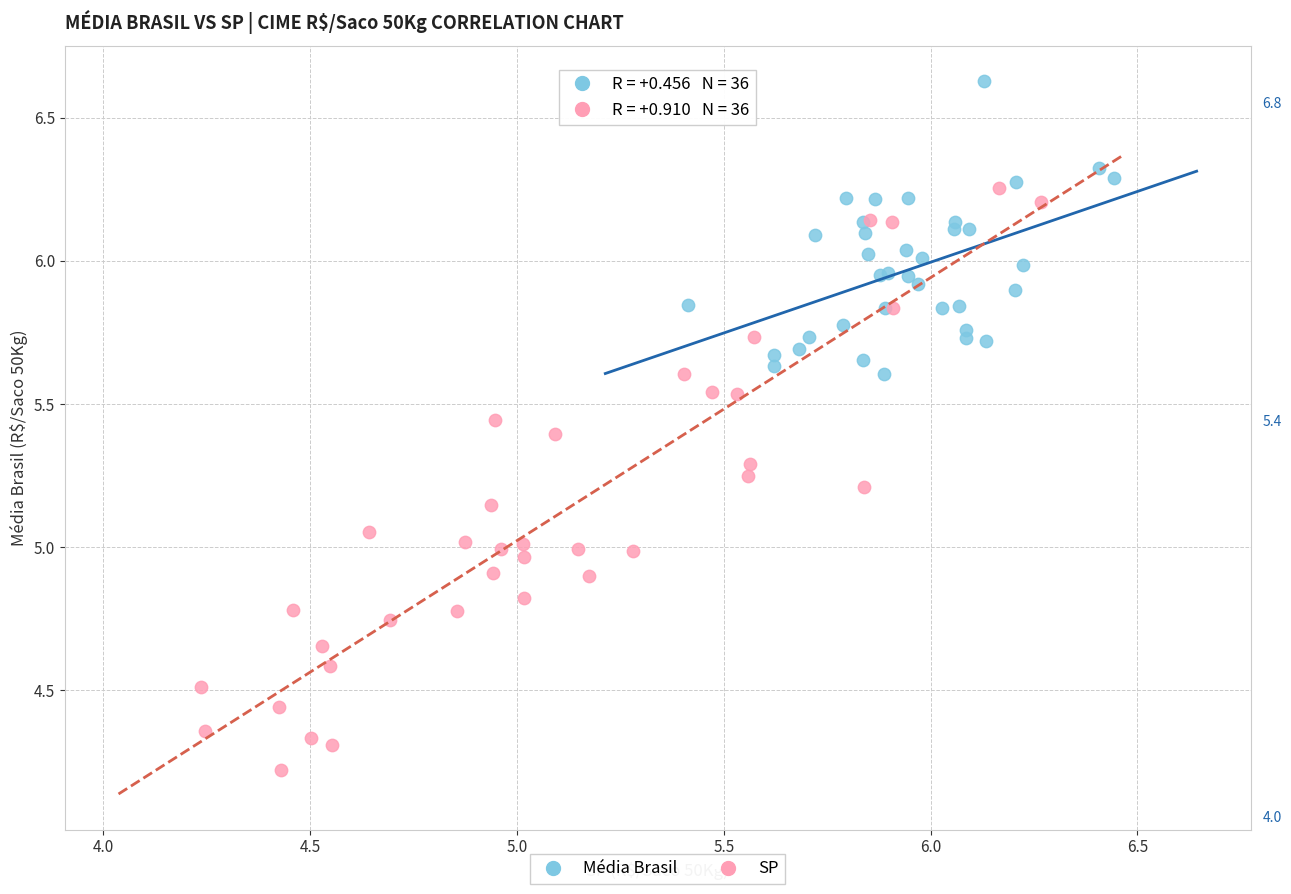

Which series contains the highest Y value?

Média Brasil